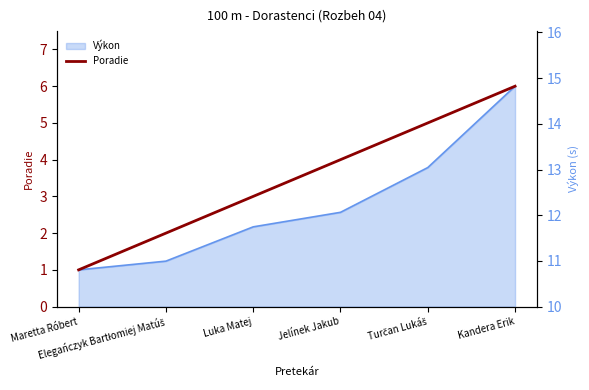

The chart shows a value of 5 at Turčan Lukáš. True or false?

True